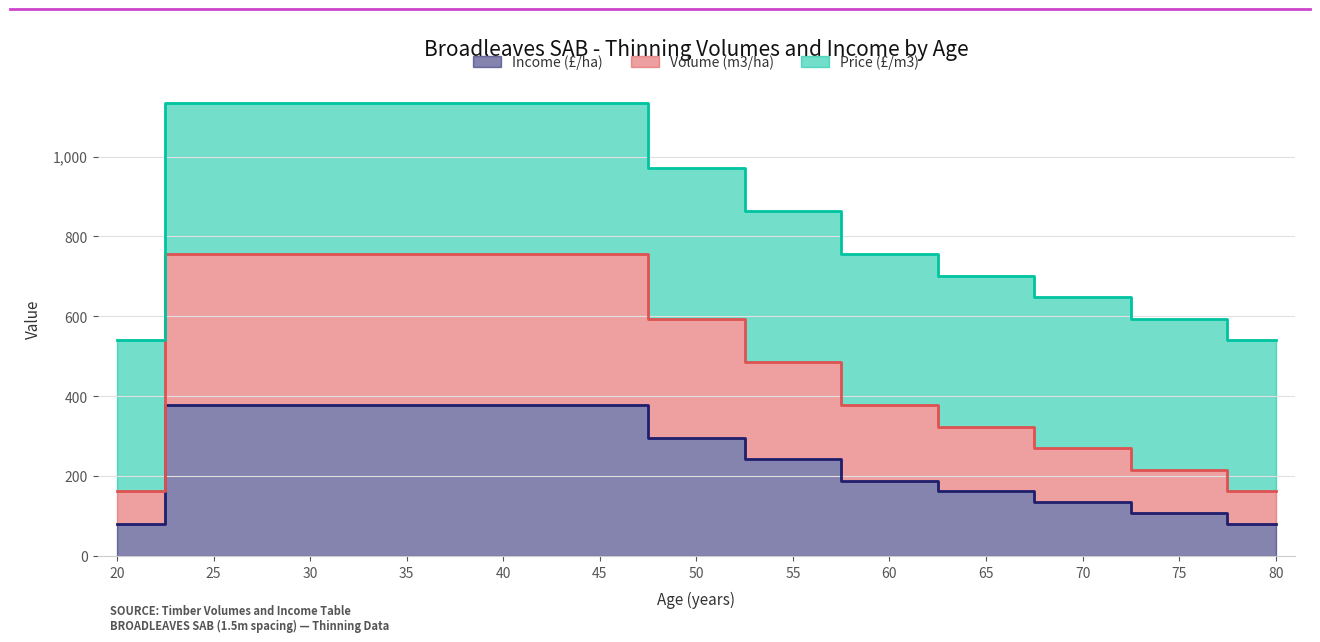

How many data points in Income (£/ha) are above 243?

6